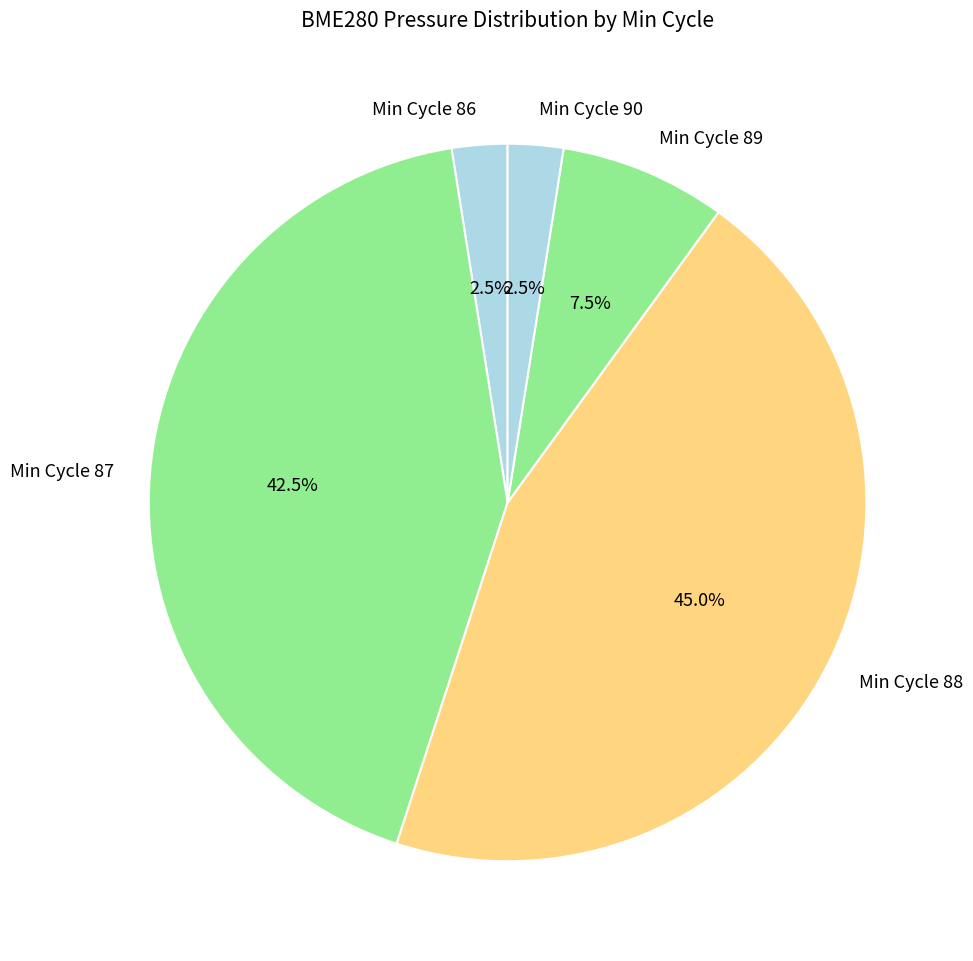

How many slices are in this pie chart?

5